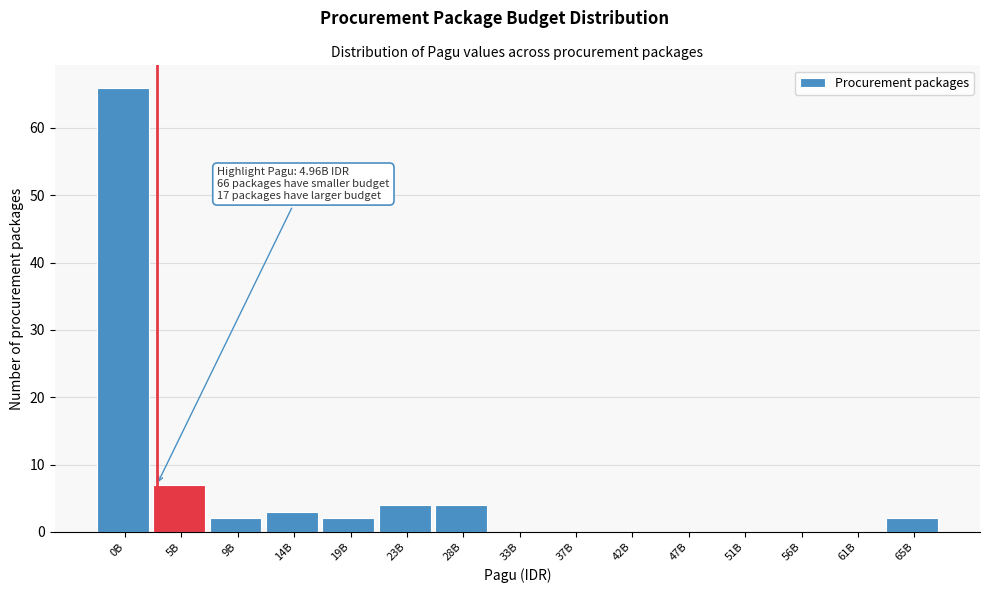

Reading left to right, list all the values displayed in this chart.

0B=66	5B=7	9B=2	14B=3	19B=2	23B=4	28B=4	33B=0	37B=0	42B=0	47B=0	51B=0	56B=0	61B=0	65B=2